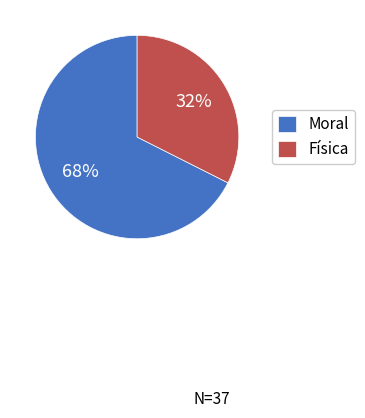

Approximately how many times larger is the value at Moral compared to Física?

2.1